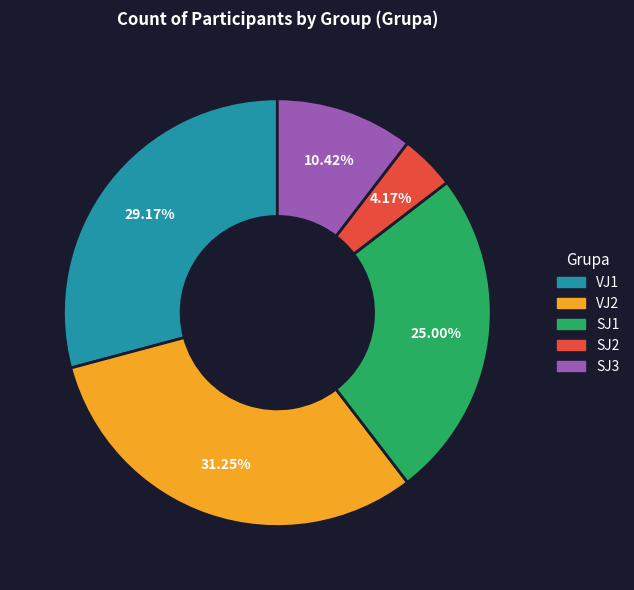

To the nearest percent, what portion does SJ1 represent?

25%